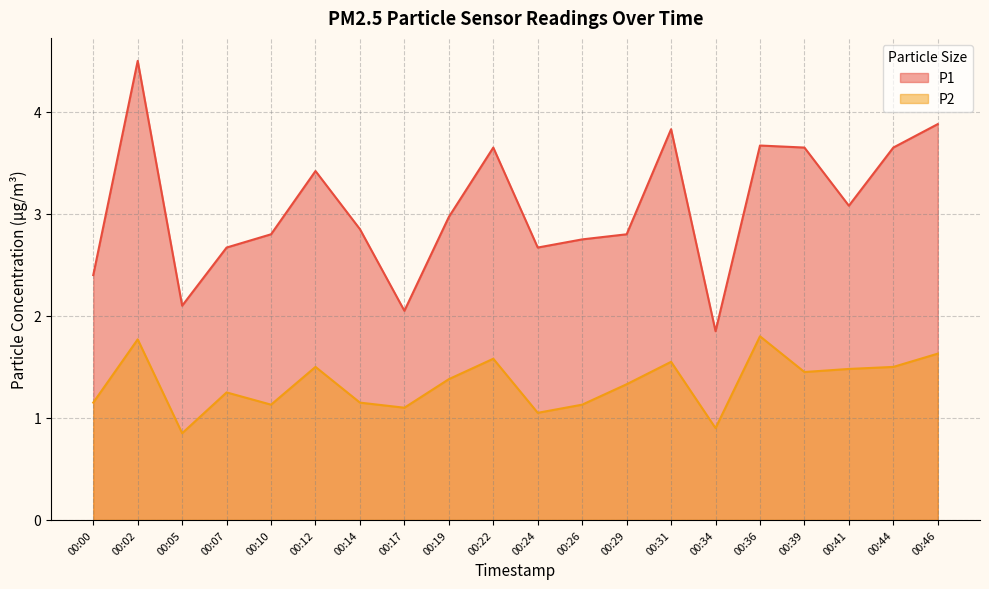

What are all the series names shown in the legend?

P1, P2